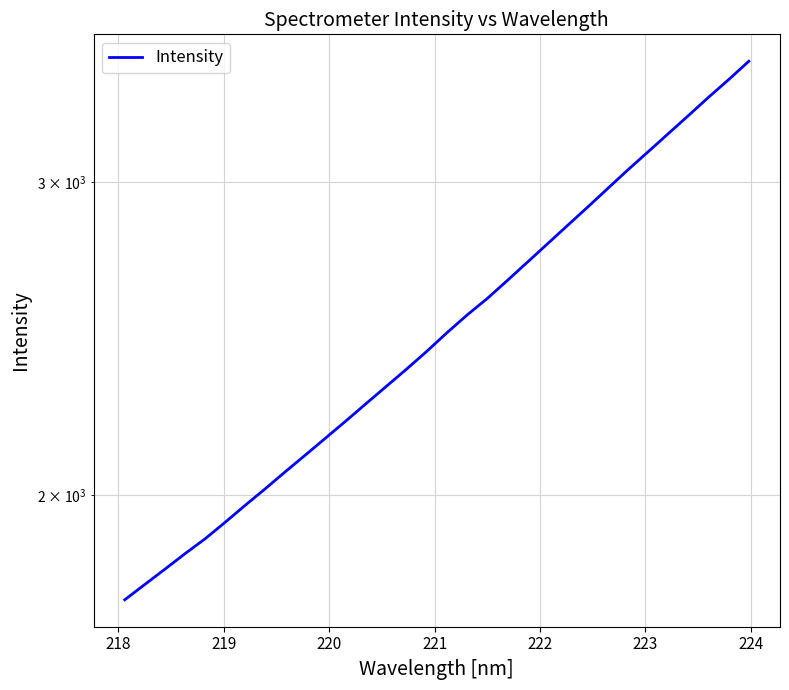

What is the label of the 3rd point from the left?

219